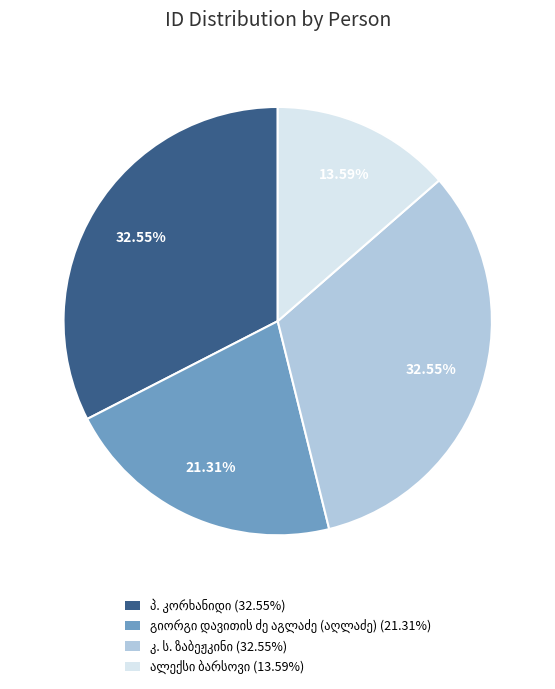

Is there a majority slice in this chart?

No